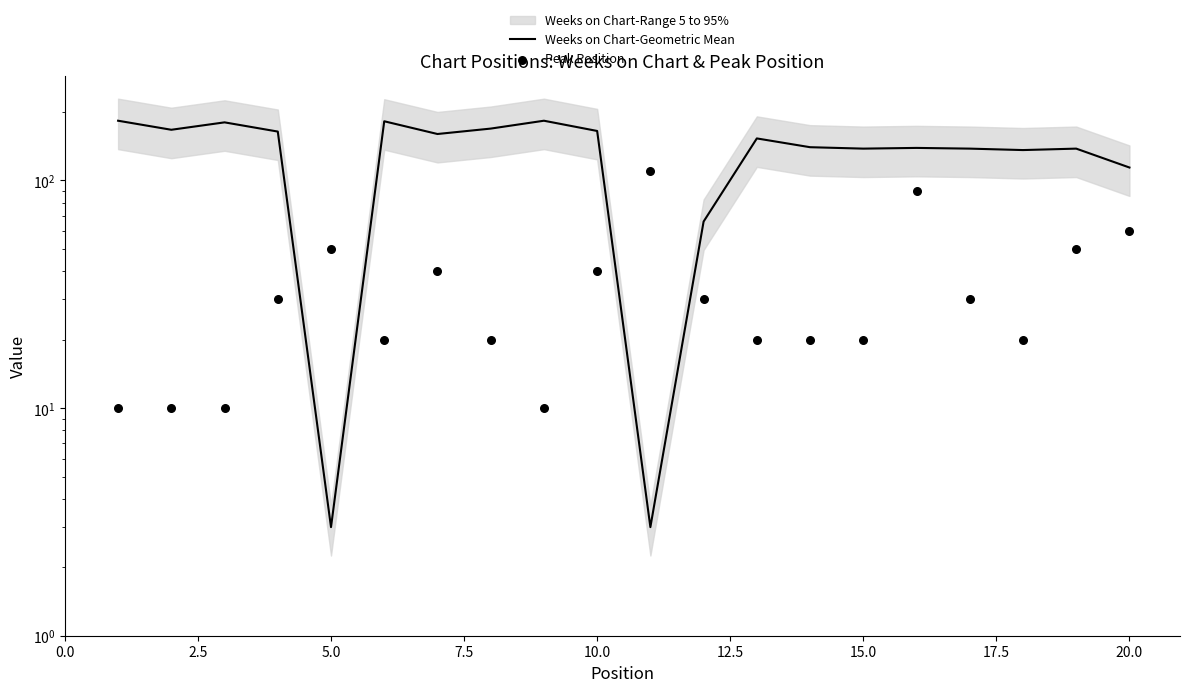

Which series reaches the maximum Y coordinate?

Weeks on Chart-Geometric Mean